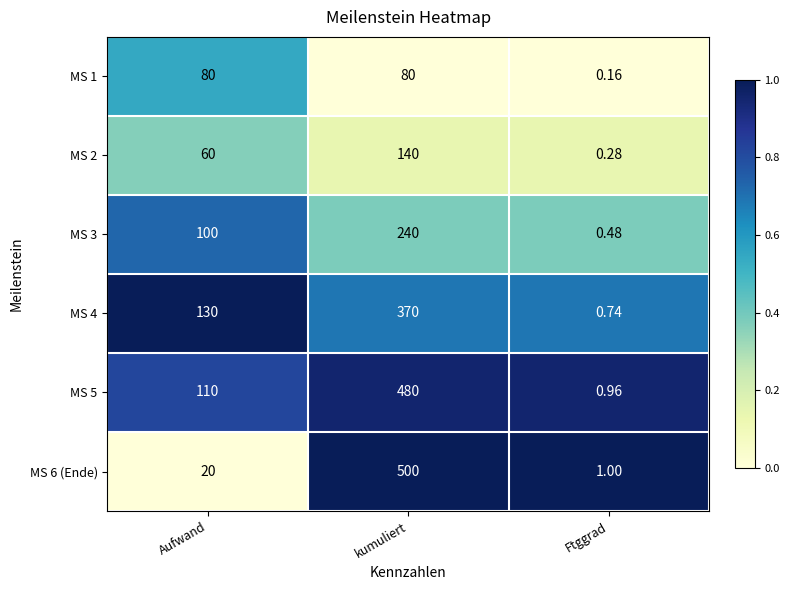

Rank the series by their maximum value, from highest to lowest.

MS 6 (Ende), MS 5, MS 4, MS 3, MS 2, MS 1